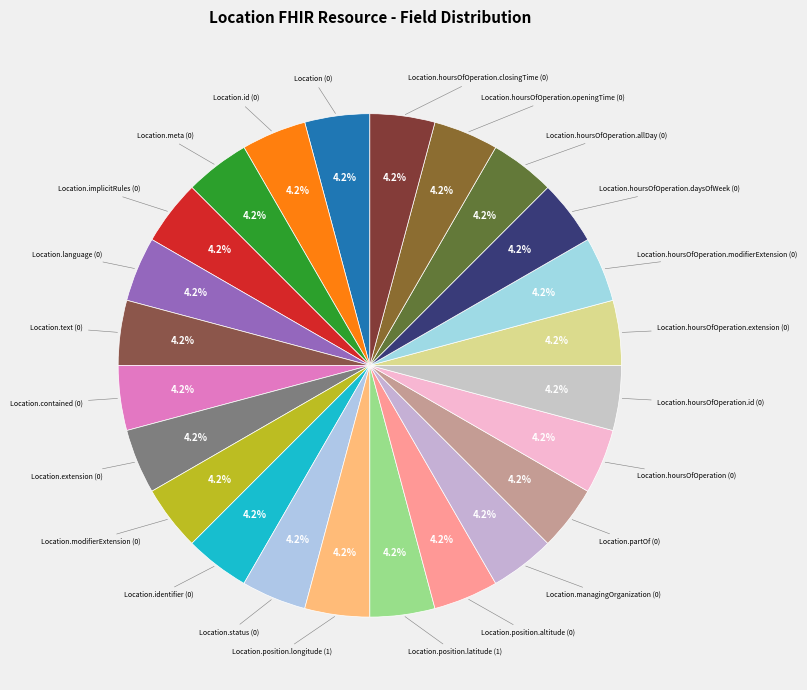

Is there a majority slice in this chart?

No